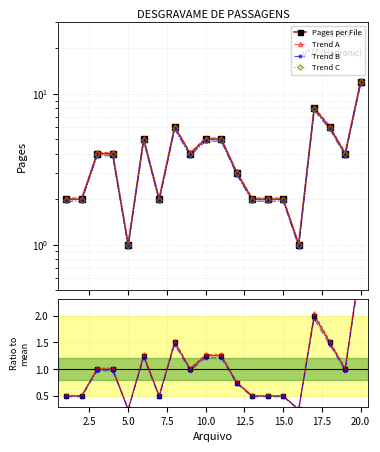

What is the smallest value displayed?

0.2